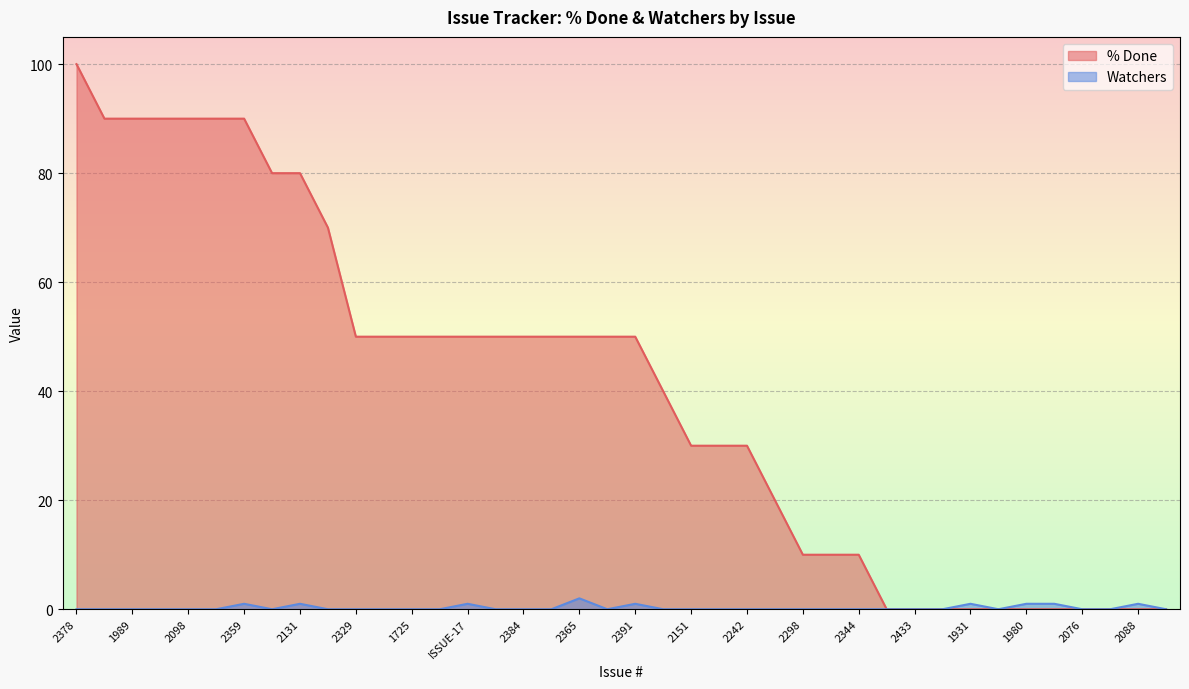

How many lines are shown in the chart?

2